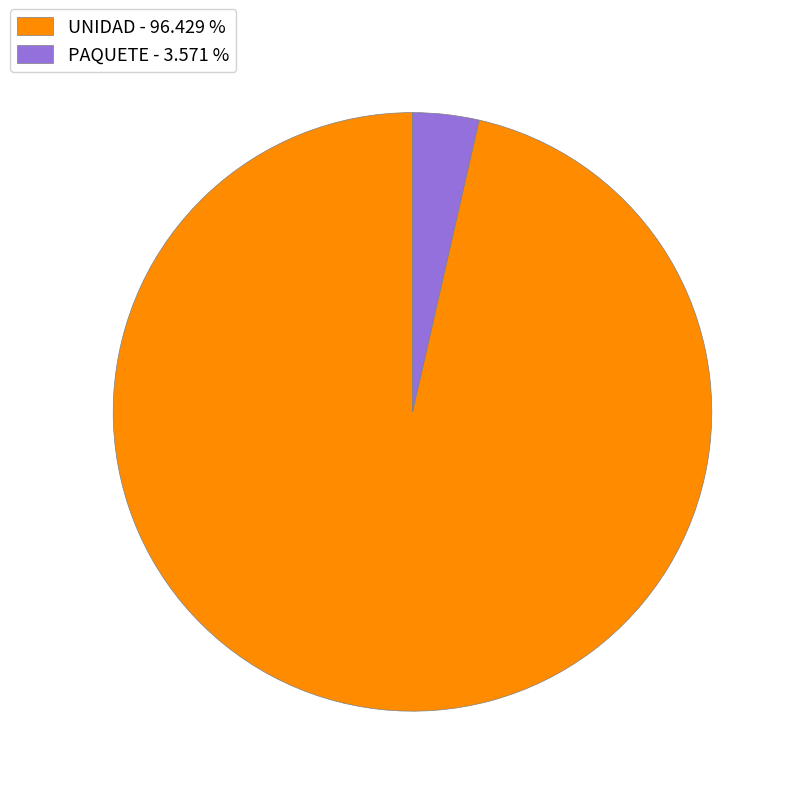

Does PAQUETE - 3.571 % account for over 50% of the chart?

No